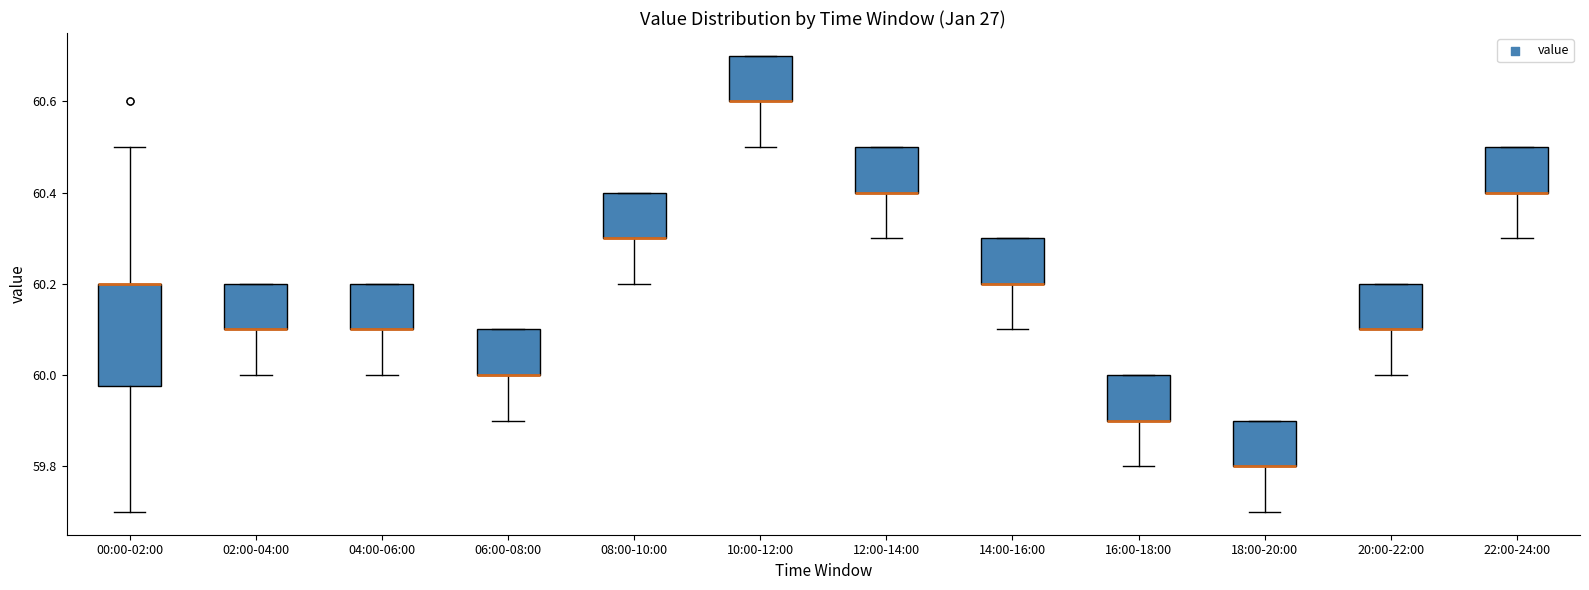

Reading left to right, transcribe this box plot: for each box, give where its median line is, the range the box spans, and where its two whiskers end, as read against the y-axis. The values are not printed on the chart, so give them approximately, as read against the axis.

00:00-02:00: median 60.20 (drawn on the box's upper edge), box 59.98 to 60.20, whiskers 59.70 to 60.50
02:00-04:00: median 60.10 (drawn on the box's lower edge), box 60.10 to 60.20, whiskers 60.00 to 60.20
04:00-06:00: median 60.10 (drawn on the box's lower edge), box 60.10 to 60.20, whiskers 60.00 to 60.20
06:00-08:00: median 60.00 (drawn on the box's lower edge), box 60.00 to 60.10, whiskers 59.90 to 60.10
08:00-10:00: median 60.30 (drawn on the box's lower edge), box 60.30 to 60.40, whiskers 60.20 to 60.40
10:00-12:00: median 60.60 (drawn on the box's lower edge), box 60.60 to 60.70, whiskers 60.50 to 60.70
12:00-14:00: median 60.40 (drawn on the box's lower edge), box 60.40 to 60.50, whiskers 60.30 to 60.50
14:00-16:00: median 60.20 (drawn on the box's lower edge), box 60.20 to 60.30, whiskers 60.10 to 60.30
16:00-18:00: median 59.90 (drawn on the box's lower edge), box 59.90 to 60.00, whiskers 59.80 to 60.00
18:00-20:00: median 59.80 (drawn on the box's lower edge), box 59.80 to 59.90, whiskers 59.70 to 59.90
20:00-22:00: median 60.10 (drawn on the box's lower edge), box 60.10 to 60.20, whiskers 60.00 to 60.20
22:00-24:00: median 60.40 (drawn on the box's lower edge), box 60.40 to 60.50, whiskers 60.30 to 60.50